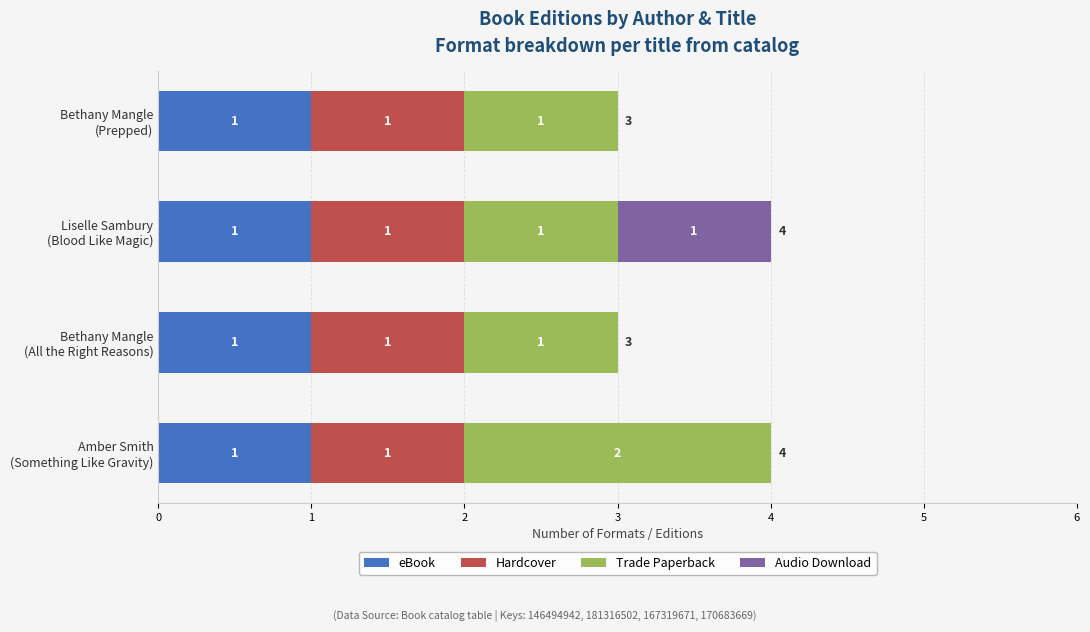

How many series are shown in this chart?

4